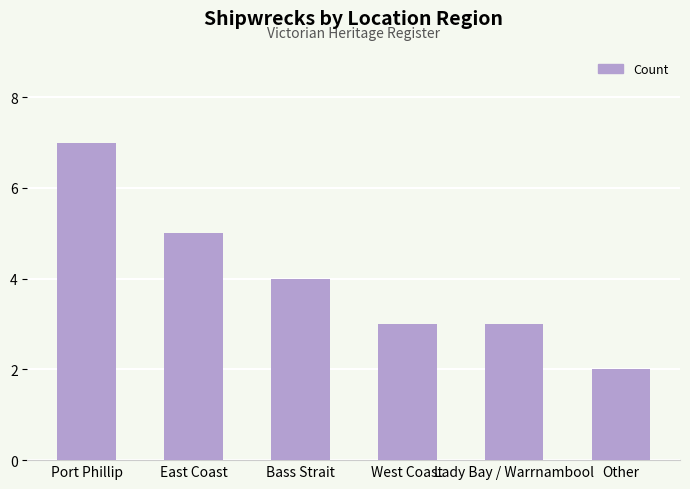

The chart shows a value of 4 at Bass Strait. True or false?

True